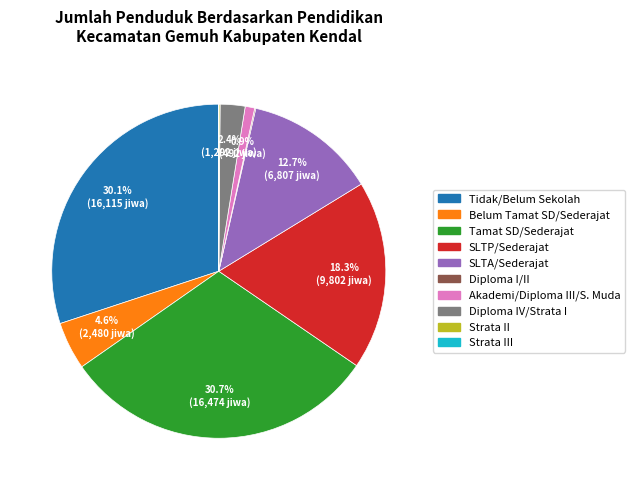

Is there a majority slice in this chart?

No